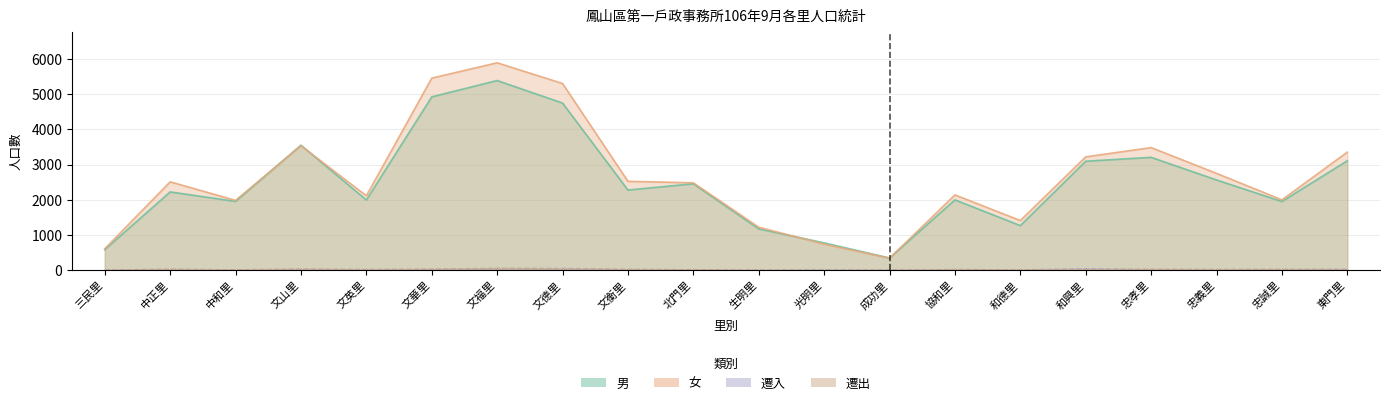

Where is the first local minimum for 遷出?

中和里